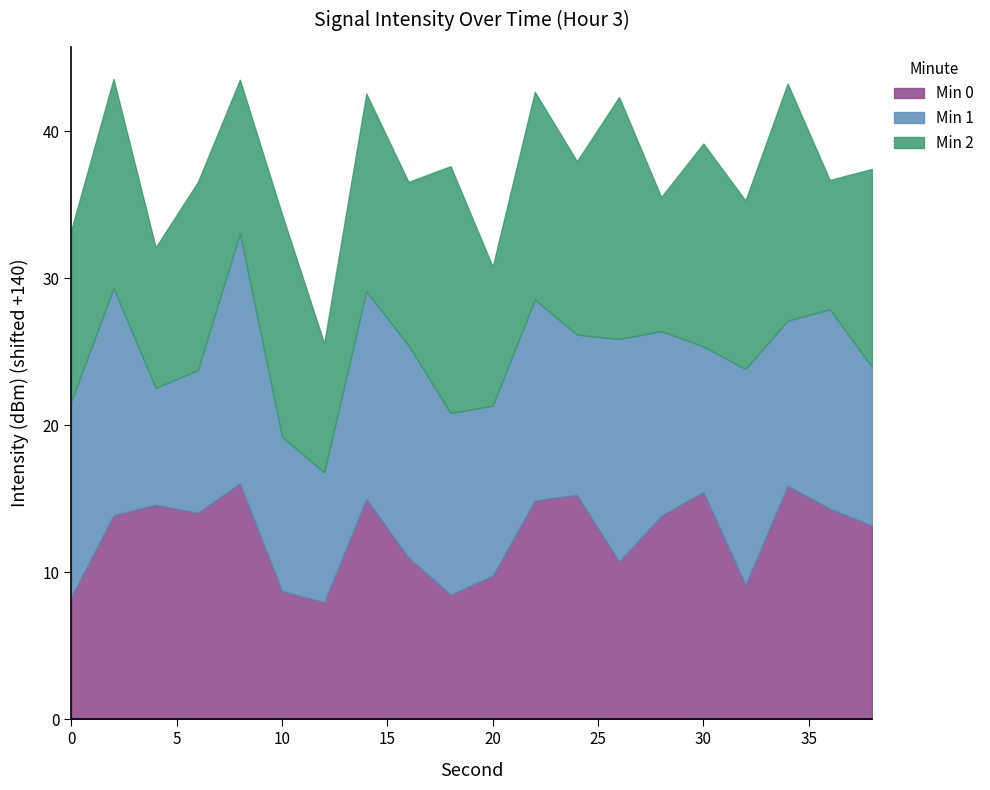

After their last crossing, which series has the higher values: Min 0 or Min 1?

Min 0